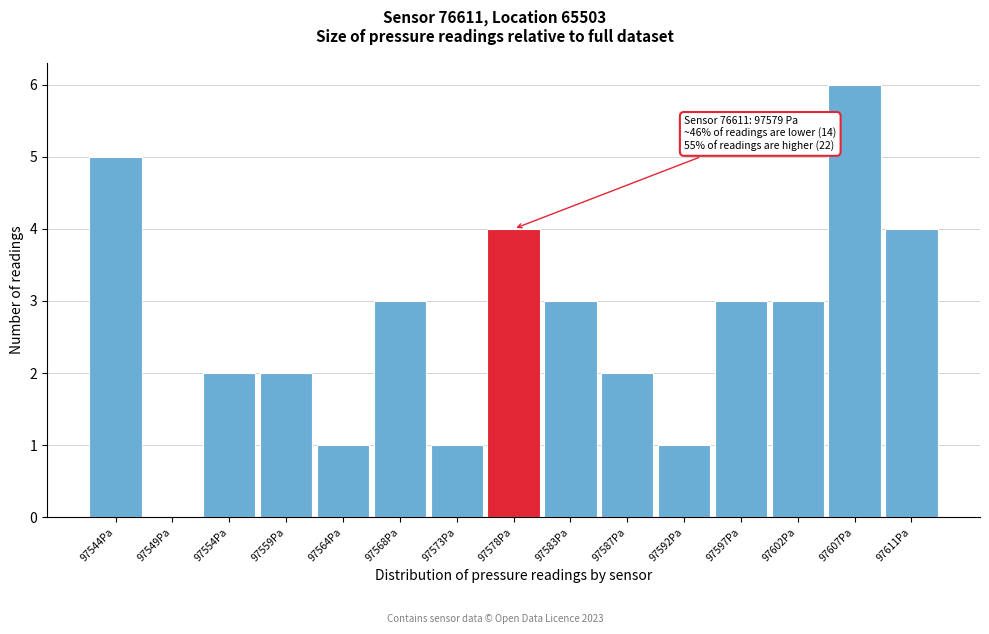

Reading left to right, what are all the values shown in this chart?

97544Pa=5	97549Pa=0	97554Pa=2	97559Pa=2	97564Pa=1	97568Pa=3	97573Pa=1	97578Pa=4	97583Pa=3	97587Pa=2	97592Pa=1	97597Pa=3	97602Pa=3	97607Pa=6	97611Pa=4